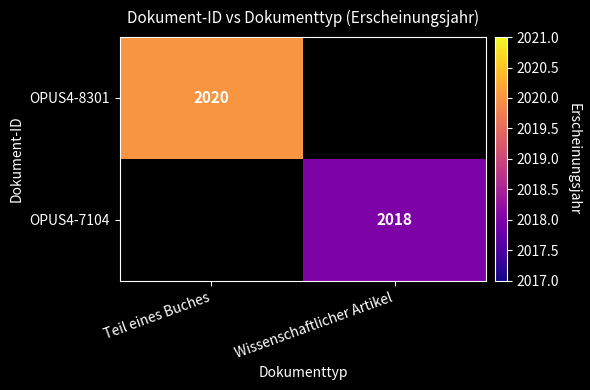

True or false: OPUS4-7104 has a value of 1203 at Wissenschaftlicher Artikel.

False